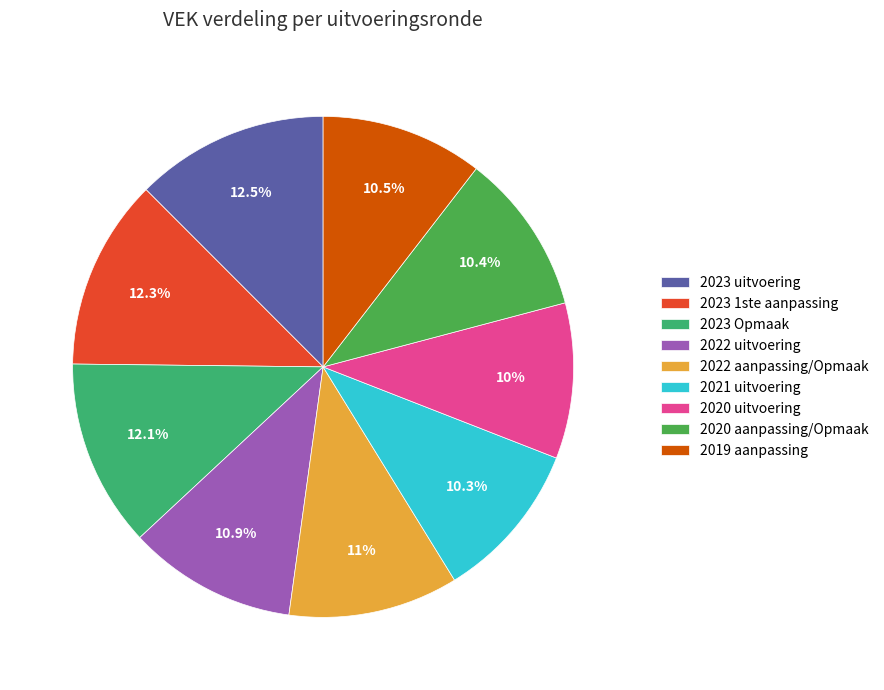

To the nearest percent, what portion does 2021 uitvoering represent?

10%